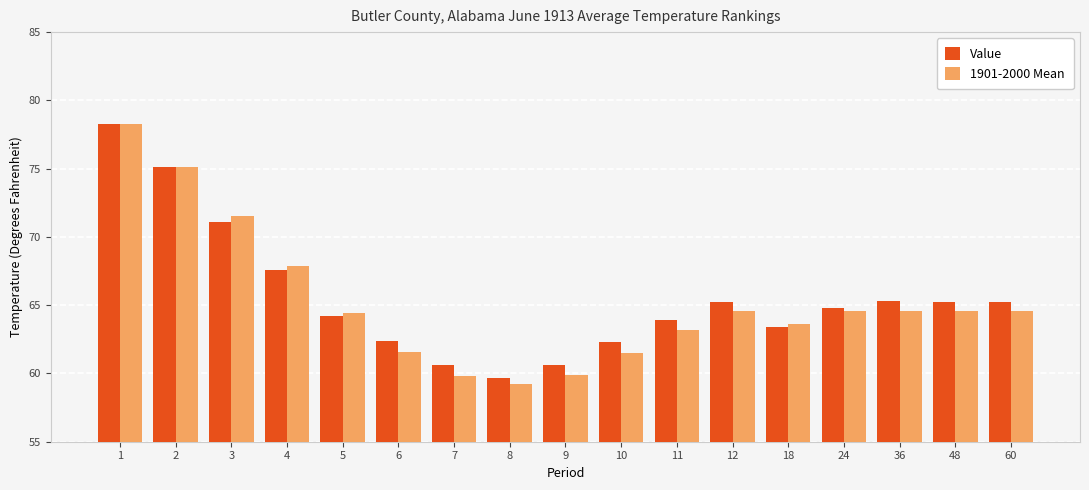

Which series has the largest total across all categories?

Value